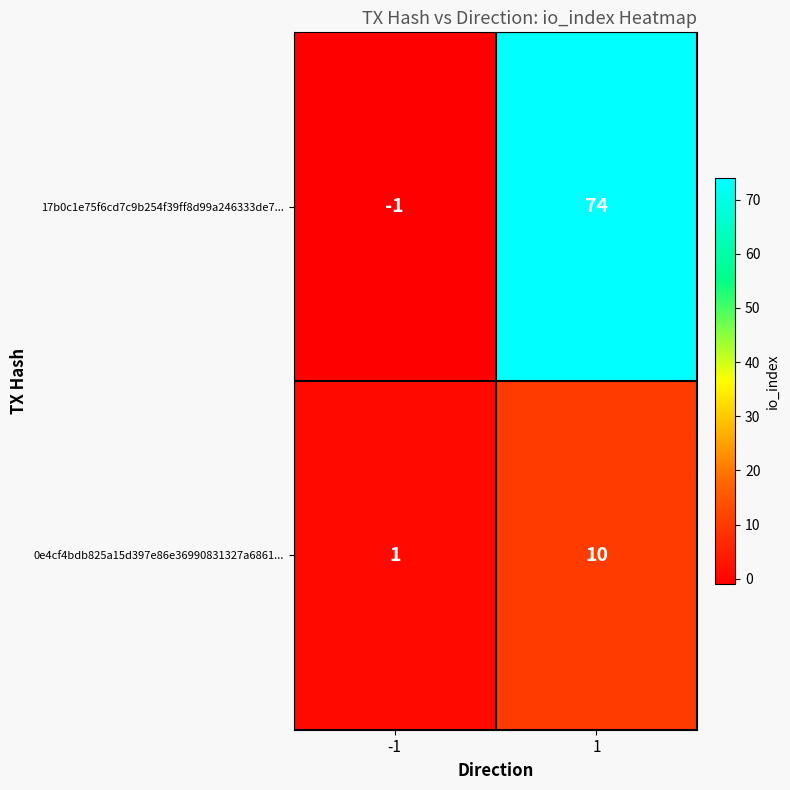

Is it true that 0e4cf4bdb825a15d397e86e36990831327a6861... equals 5 at 1?

False